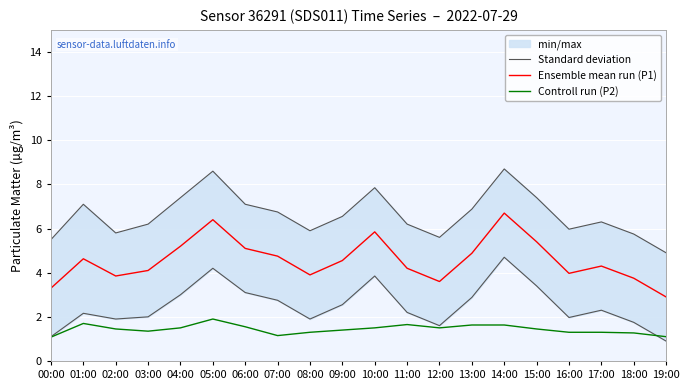

True or false: Controll run (P2) and Ensemble mean run (P1) intersect in this chart.

False